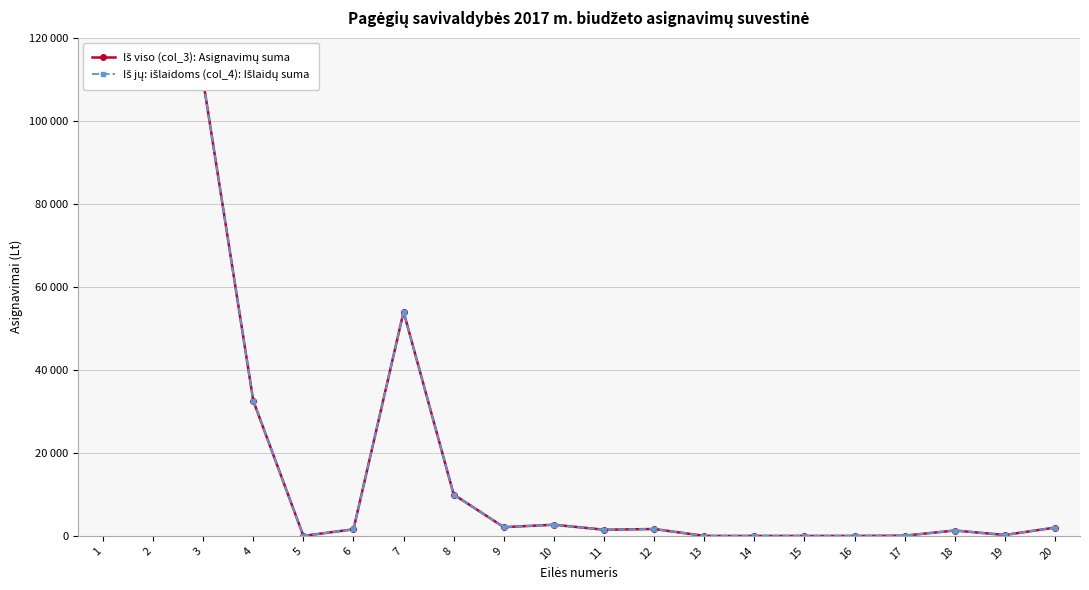

Does the chart have visible grid lines?

Yes